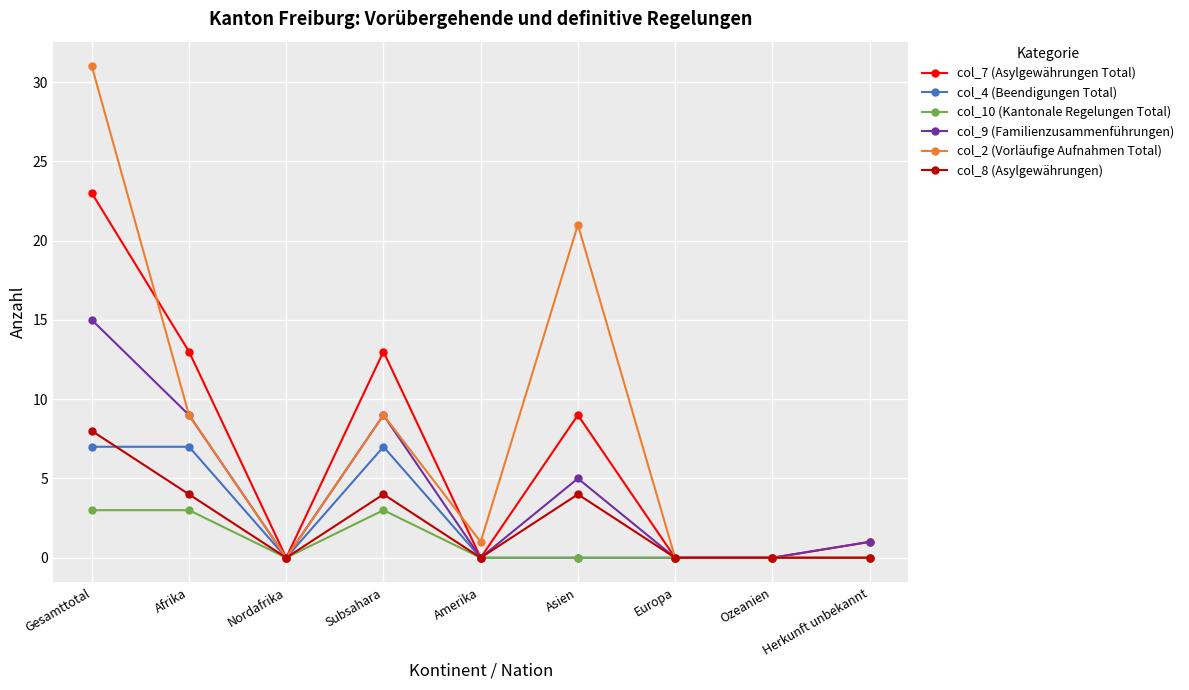

What are all the series names shown in the legend?

col_7 (Asylgewährungen Total), col_4 (Beendigungen Total), col_10 (Kantonale Regelungen Total), col_9 (Familienzusammenführungen), col_2 (Vorläufige Aufnahmen Total), col_8 (Asylgewährungen)